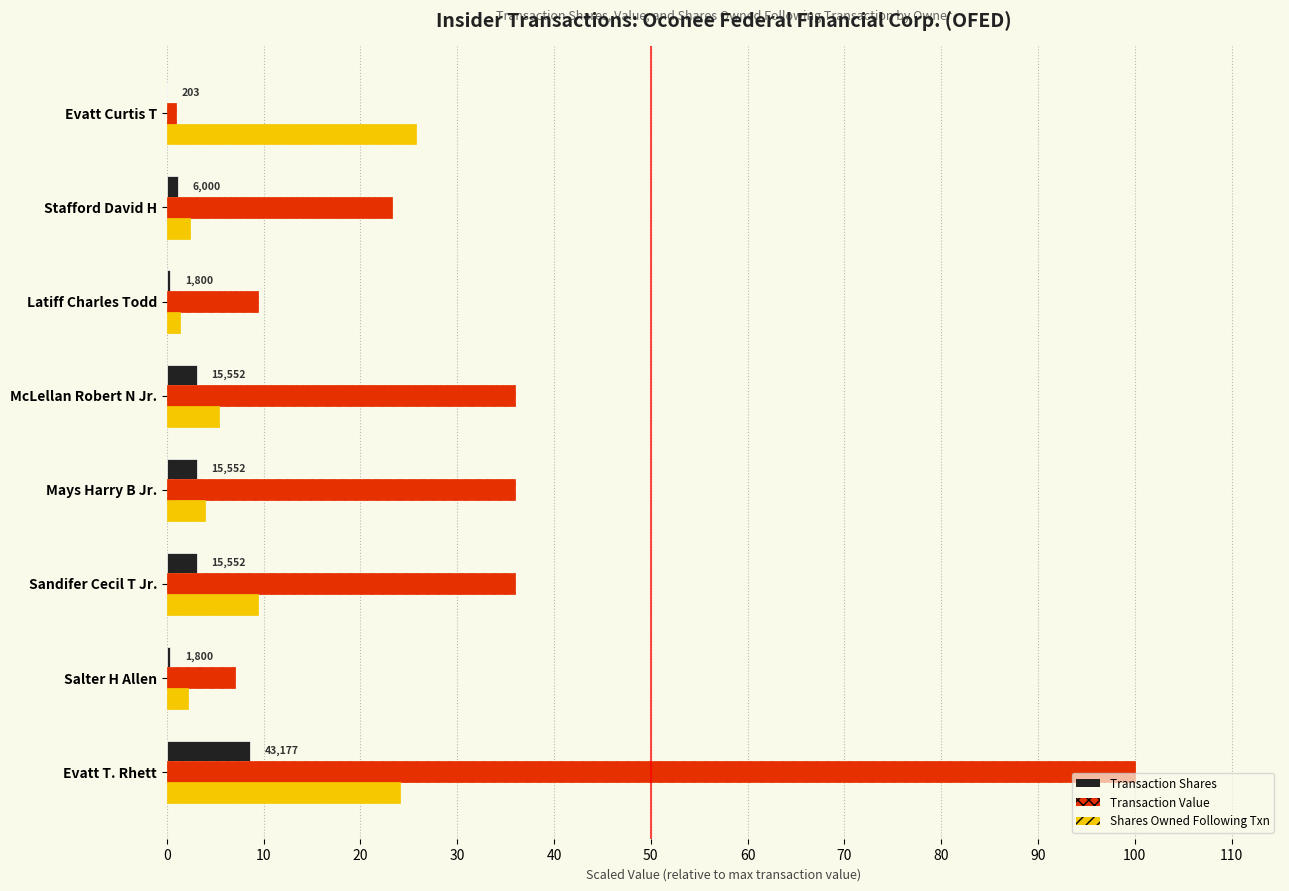

At which category is the sum across all series the highest?

Evatt T. Rhett